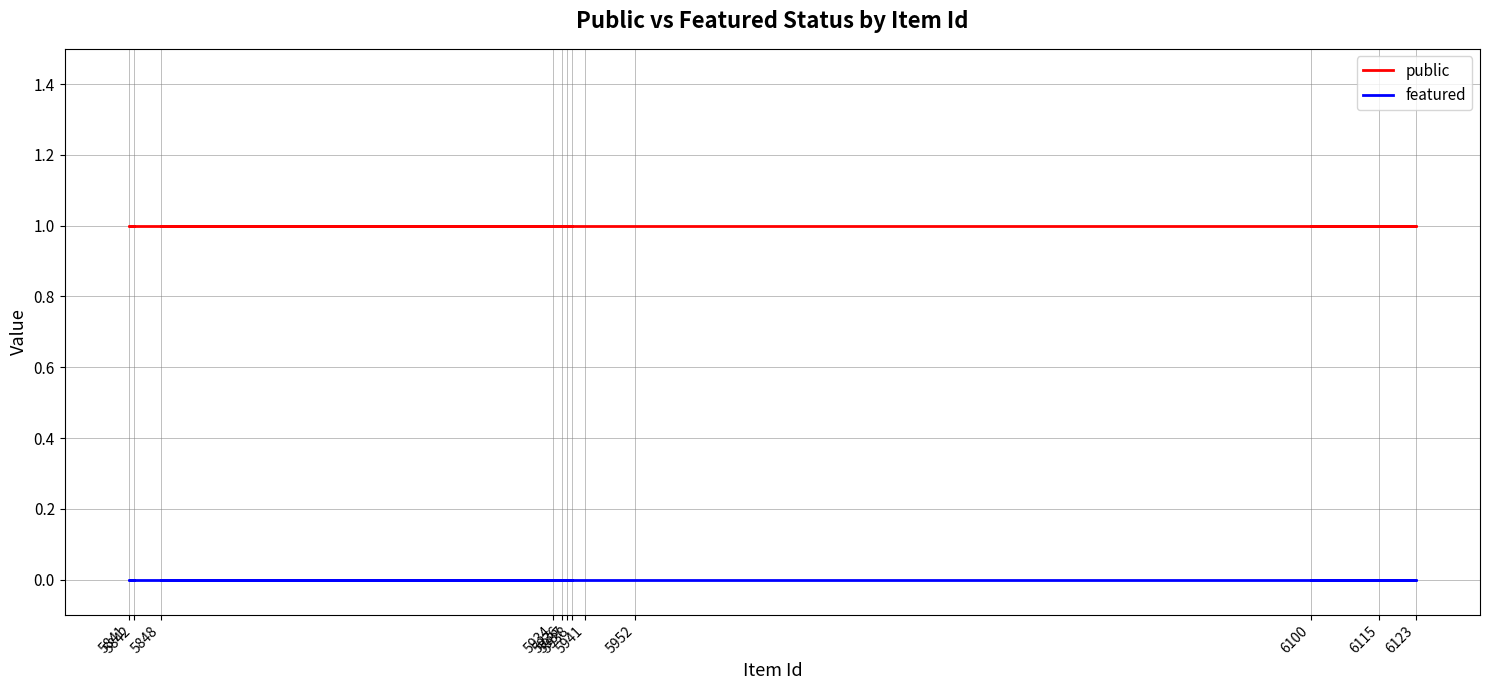

True or false: public has more than 0 interior local peaks.

False